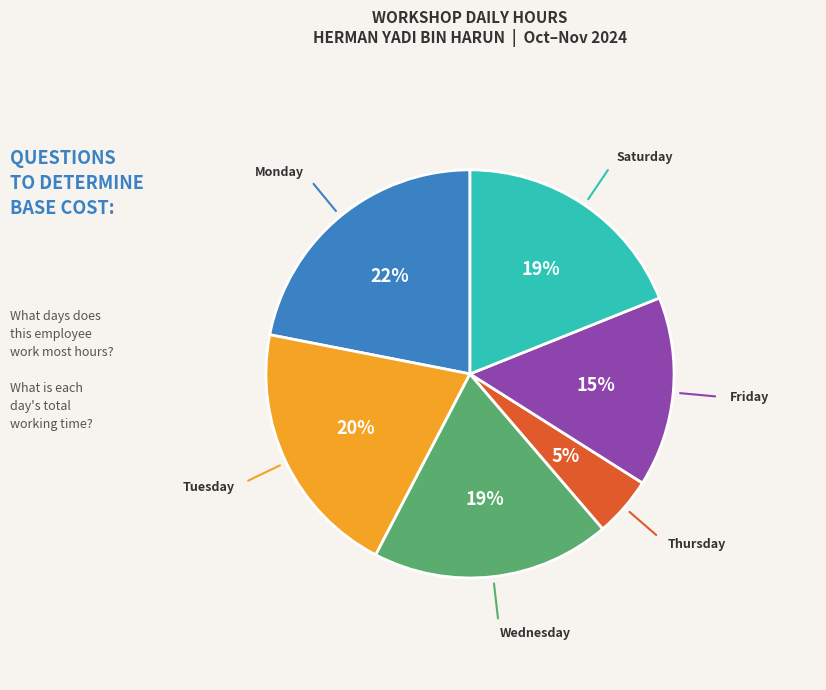

How many slices are in this pie chart?

6